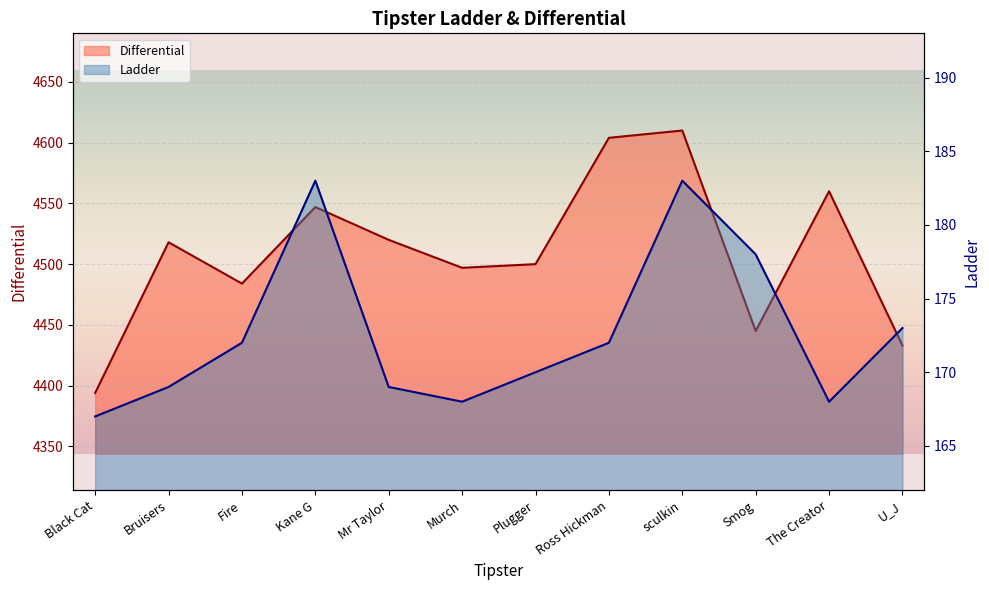

How many distinct data groups are displayed?

2